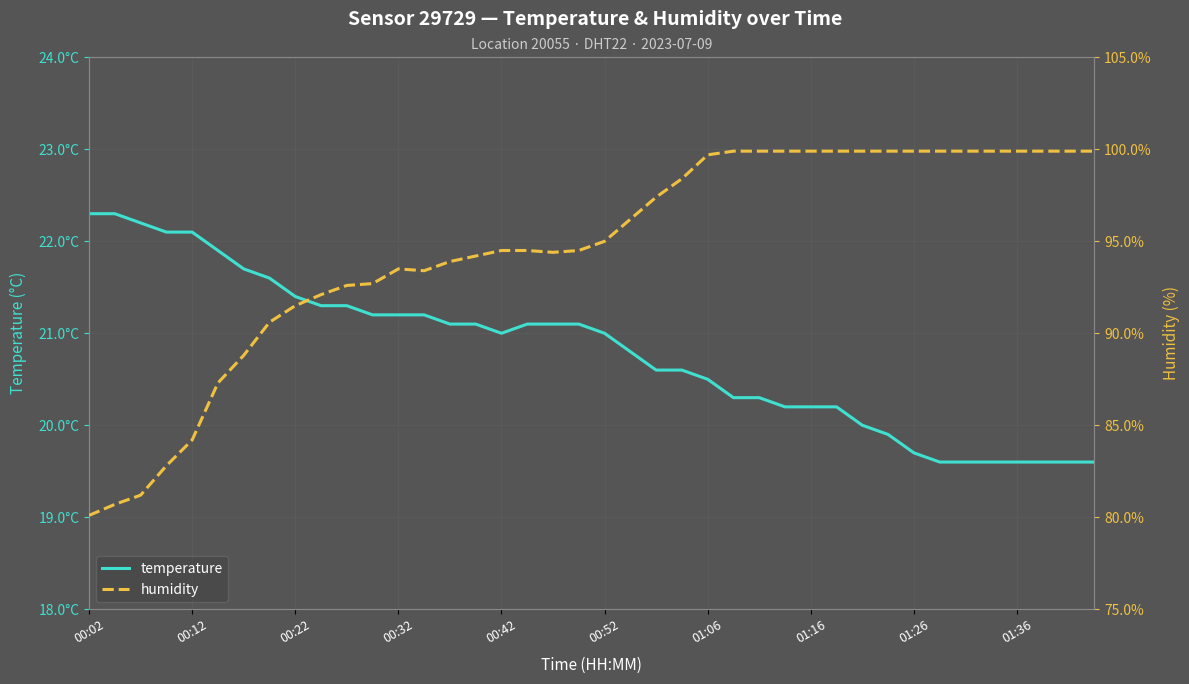

How many values in the humidity series exceed 95?

19